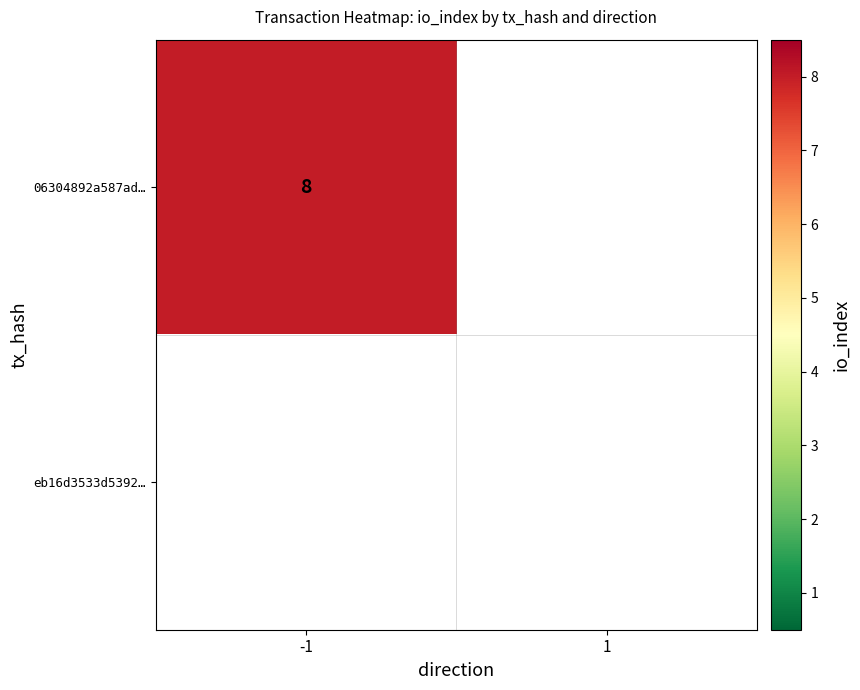

The 06304892a587ad… series shows 8 at -1. True or false?

True